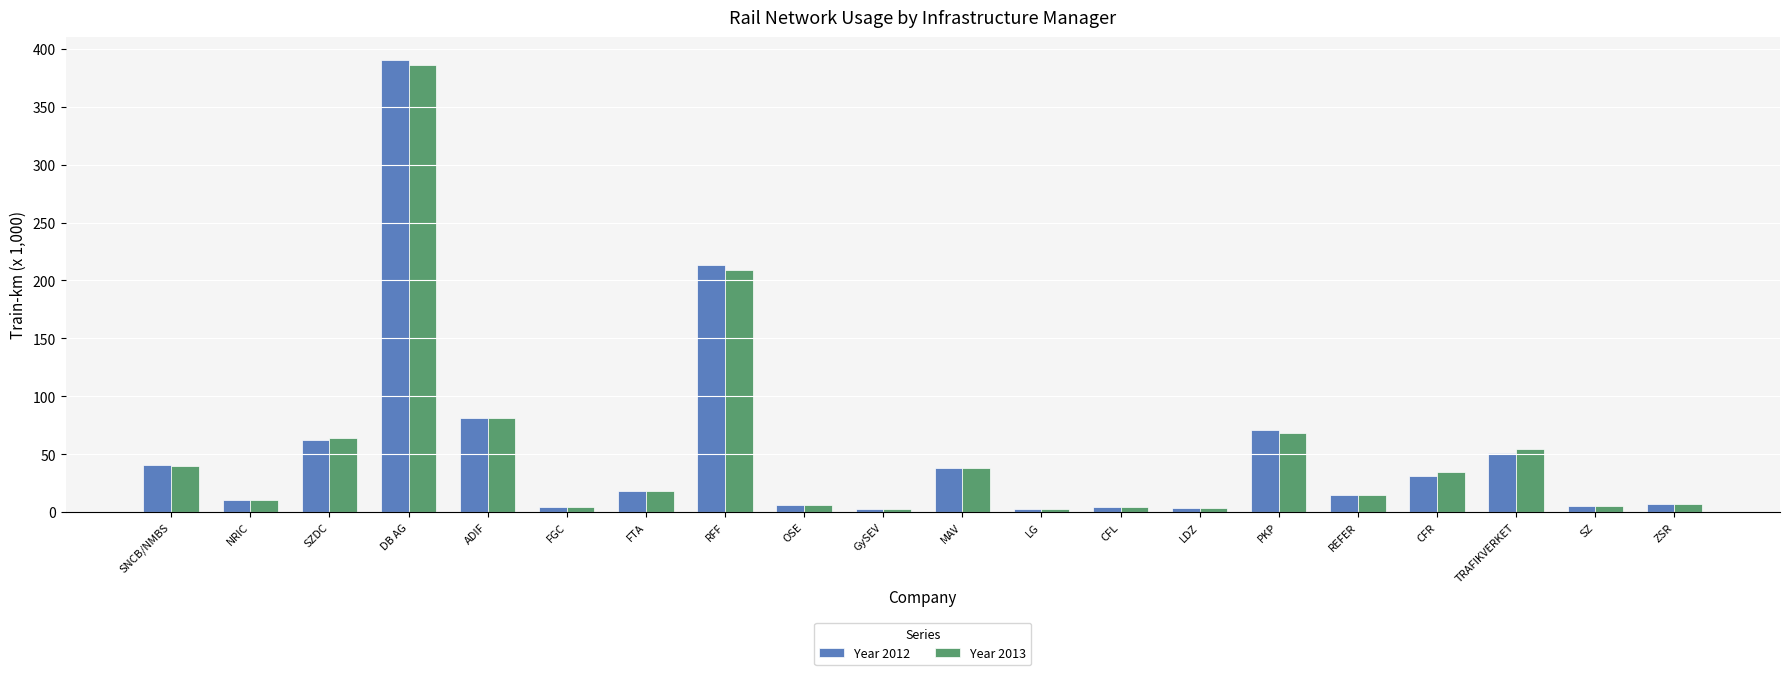

How many categories are shown in the chart?

20